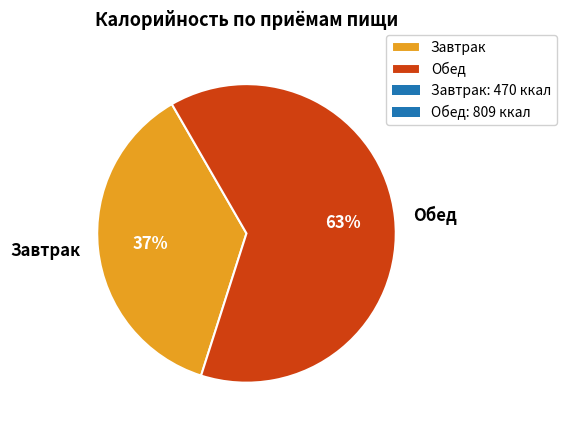

Is it true that Завтрак is 51% of the pie?

False